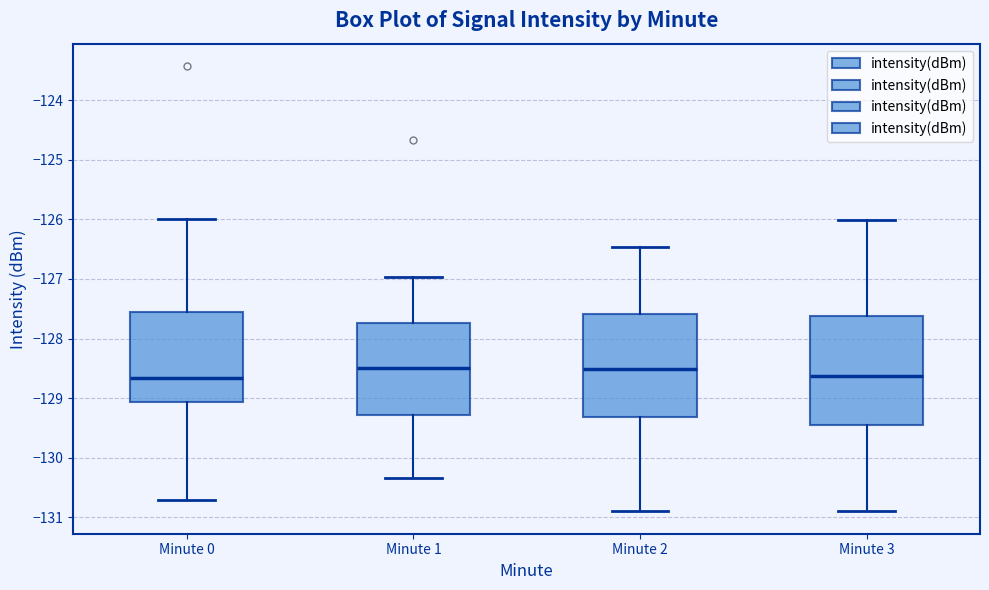

Reading left to right, transcribe this box plot: for each box, give where its median line is, the range the box spans, and where its two whiskers end, as read against the y-axis. The values are not printed on the chart, so give them approximately, as read against the axis.

Minute 0: median -128.7, box -129.1 to -127.5, whiskers -130.7 to -126.0
Minute 1: median -128.5, box -129.3 to -127.7, whiskers -130.3 to -127.0
Minute 2: median -128.5, box -129.3 to -127.6, whiskers -130.9 to -126.5
Minute 3: median -128.6, box -129.5 to -127.6, whiskers -130.9 to -126.0